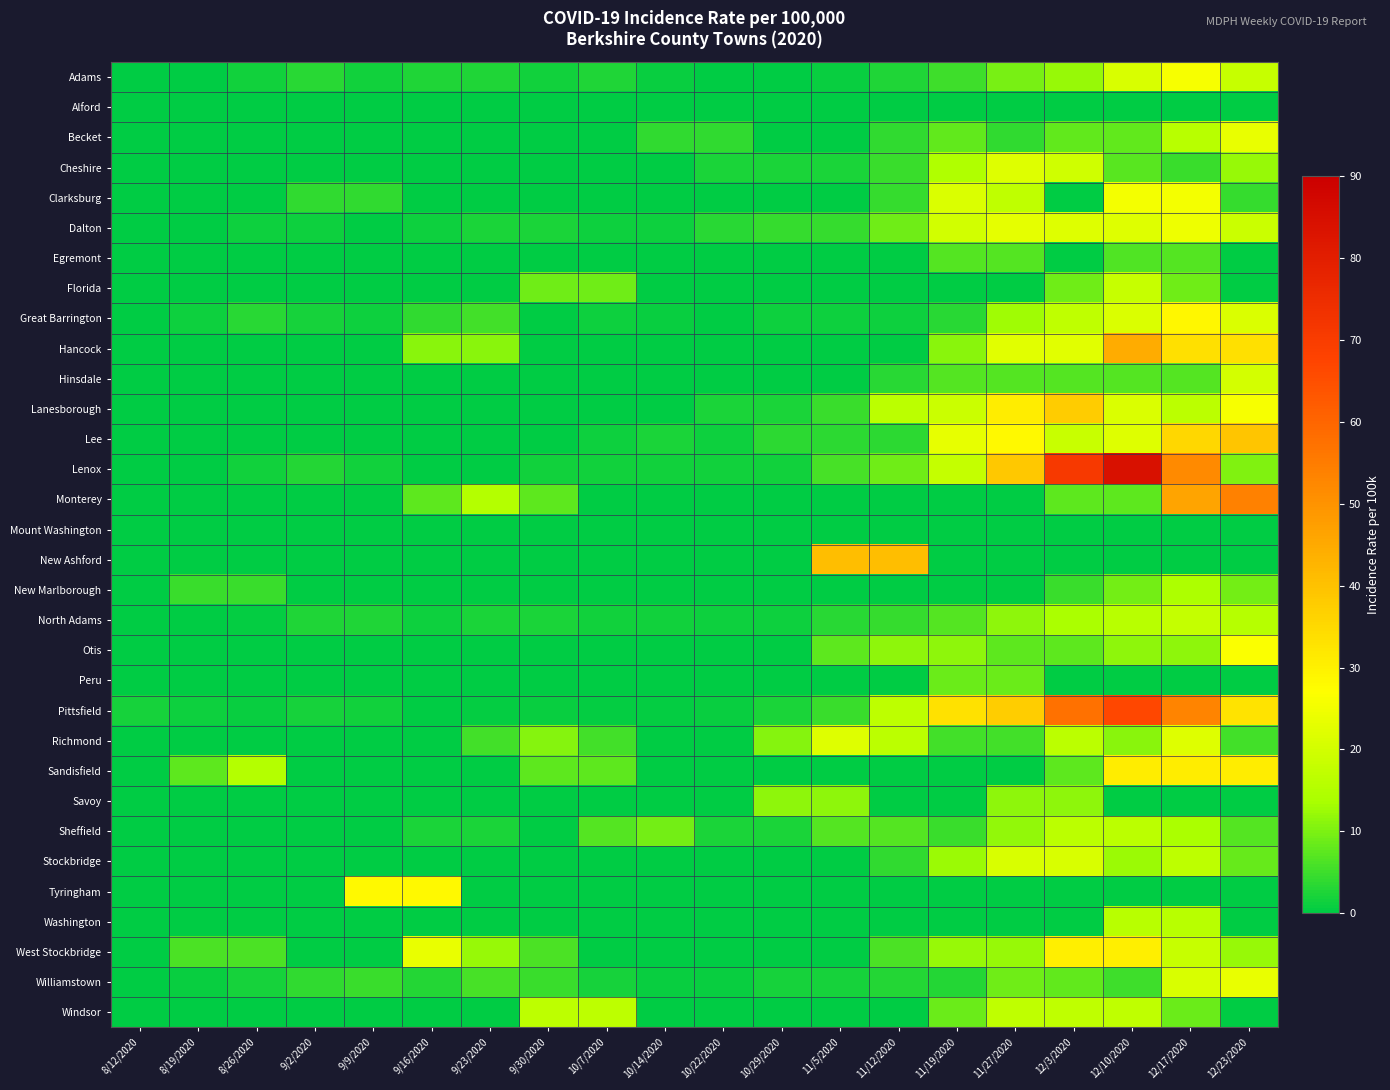

Which has a higher value, 11/12/2020 or 9/23/2020?

11/12/2020